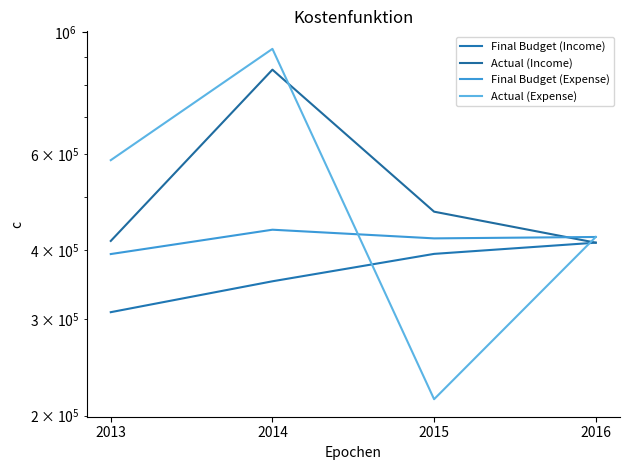

What is the value of the Final Budget (Income) point at the 1st from the left?

308600.0